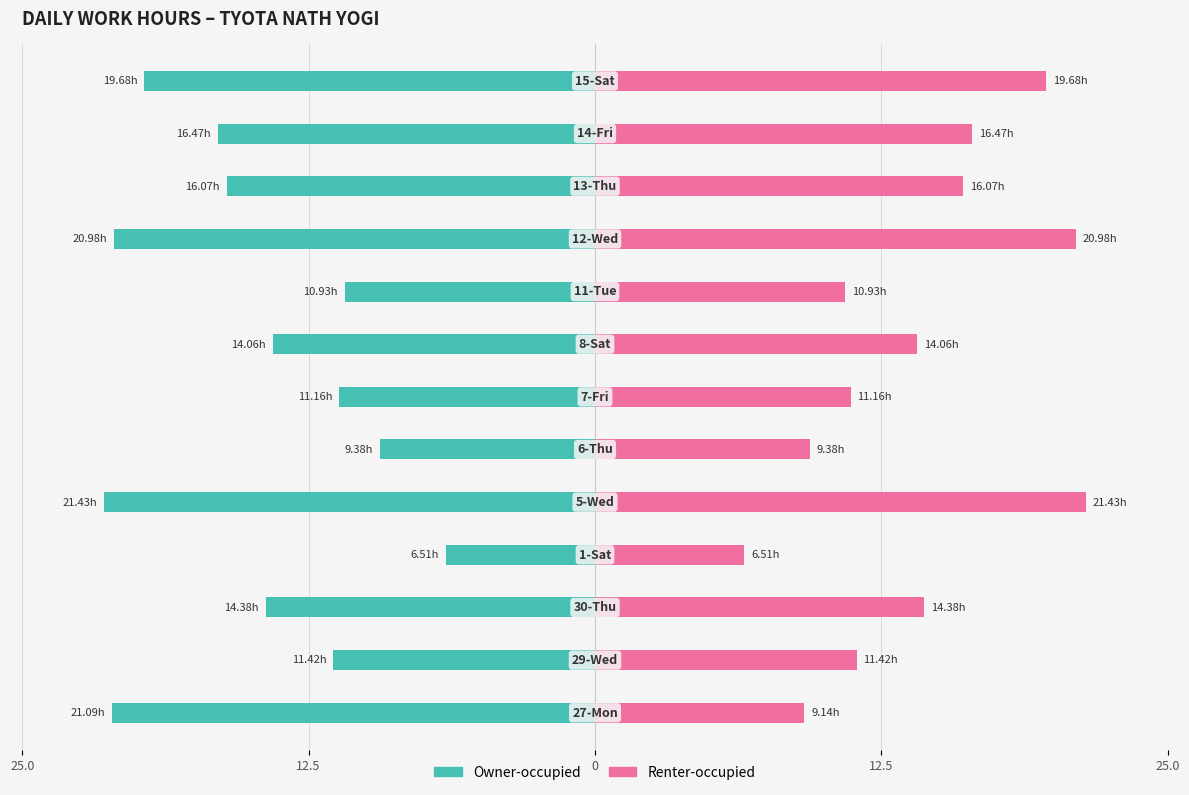

How many bars are there in each group?

2